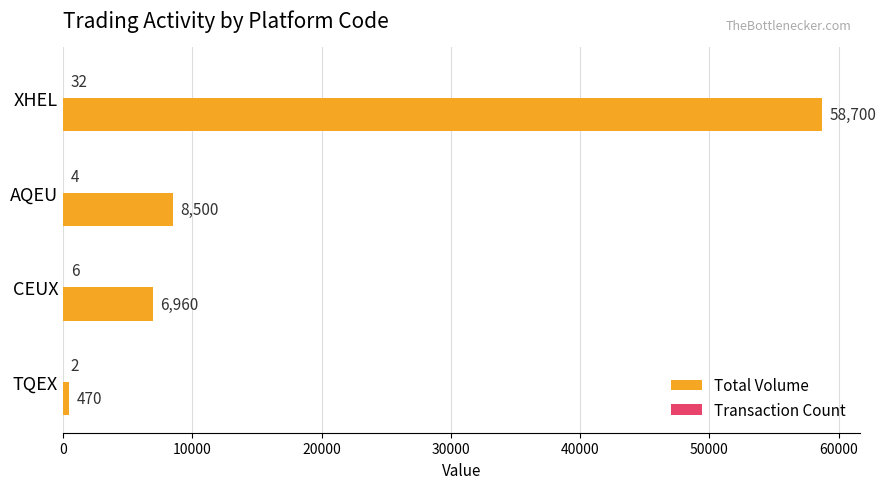

What is the total value across all series at XHEL?

58732